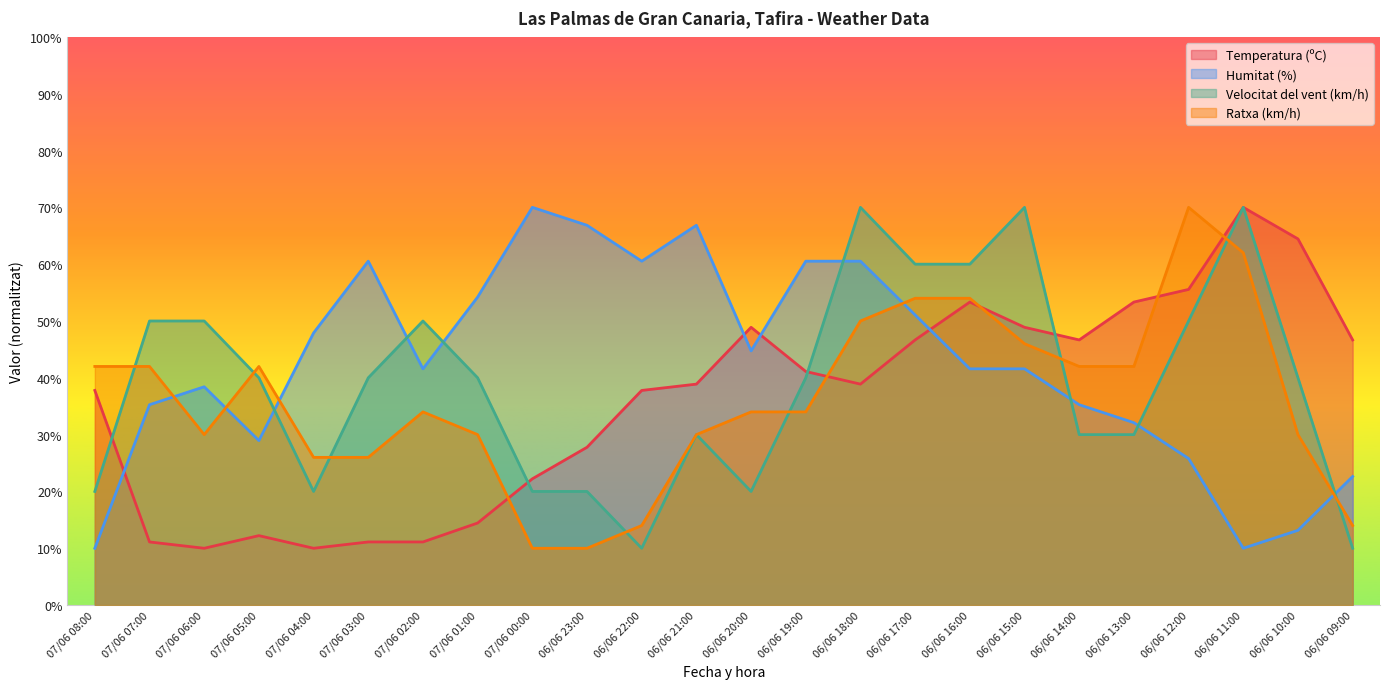

How many values in the Temperatura (ºC) series are below 38?

11